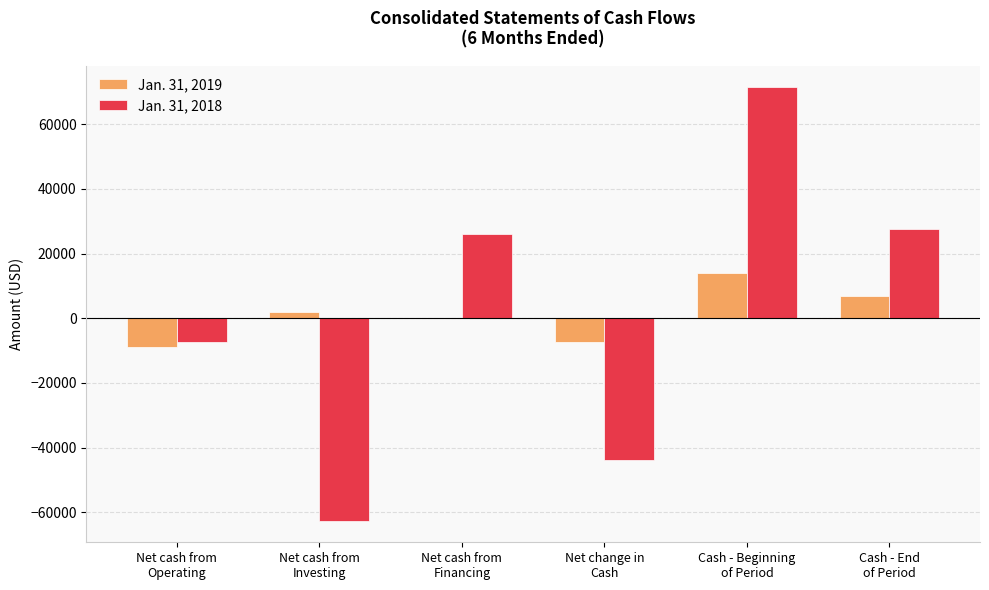

What is the greatest value displayed?

71453